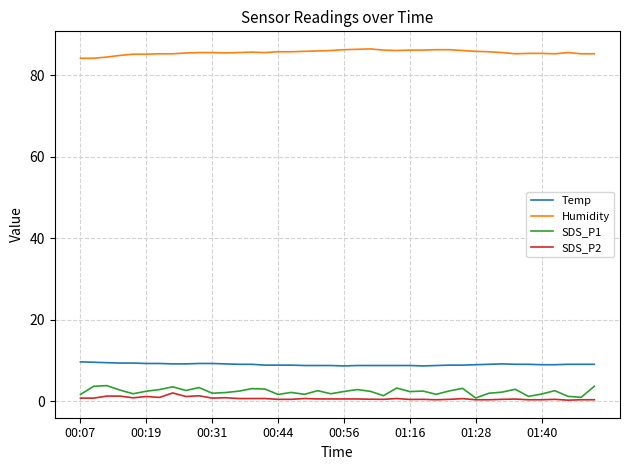

True or false: Temp and SDS_P1 intersect in this chart.

False